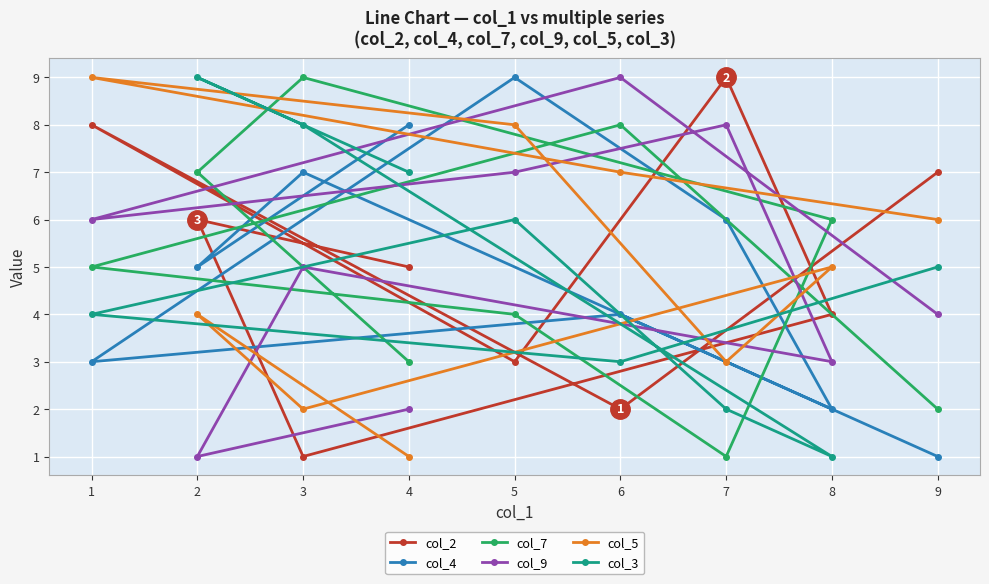

What is the difference between the col_2 values at 1 and 6?

6